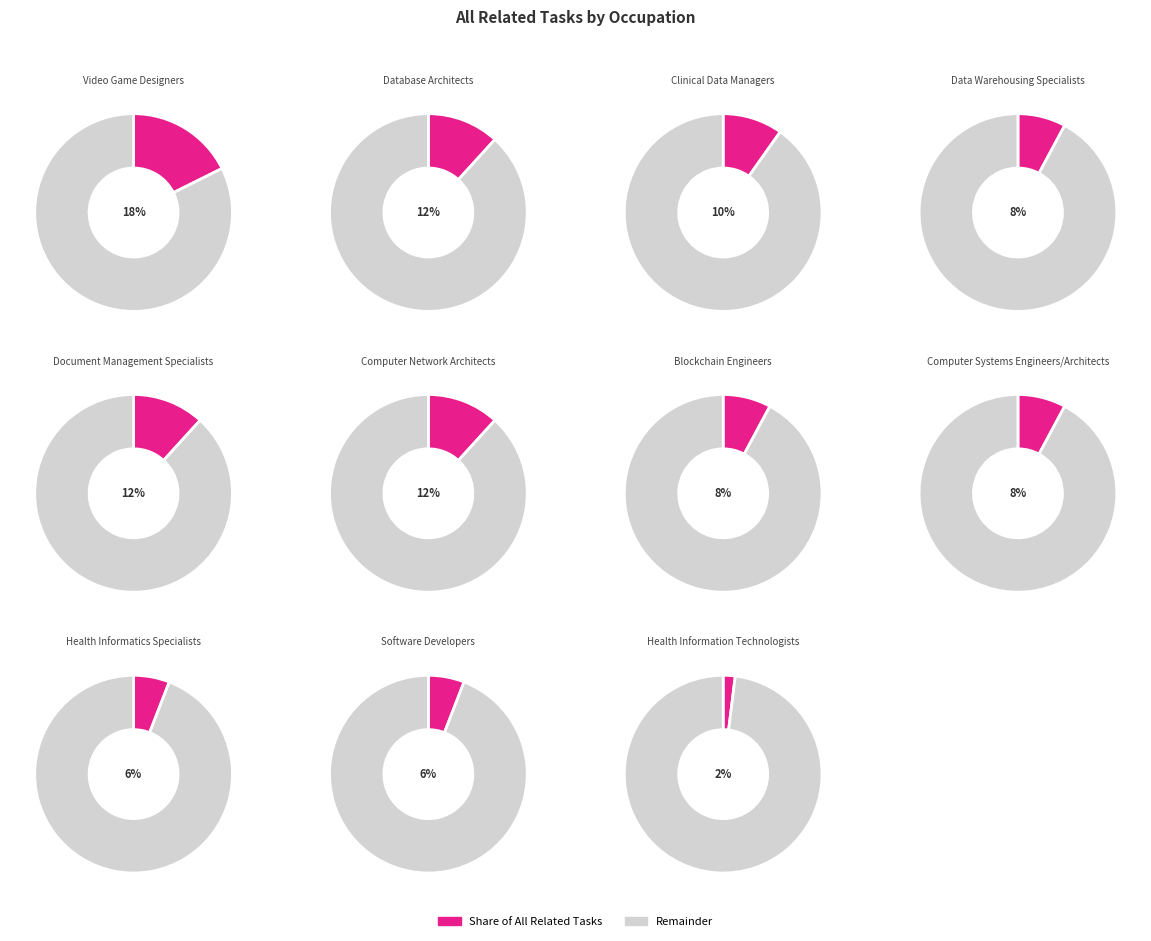

To the nearest percent, what is the average slice percentage?

9%